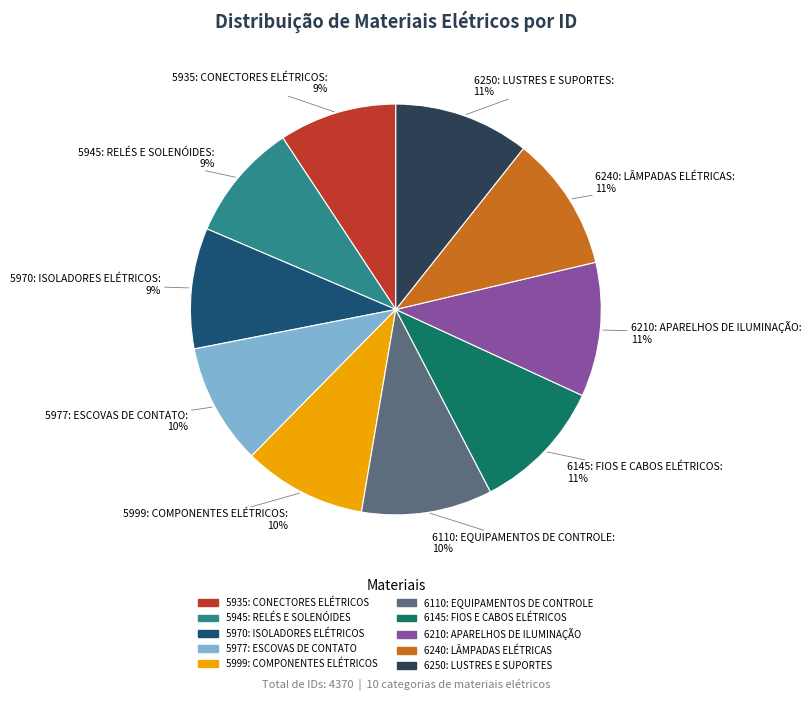

To the nearest percent, what portion does 6145: FIOS E CABOS ELÉTRICOS represent?

11%